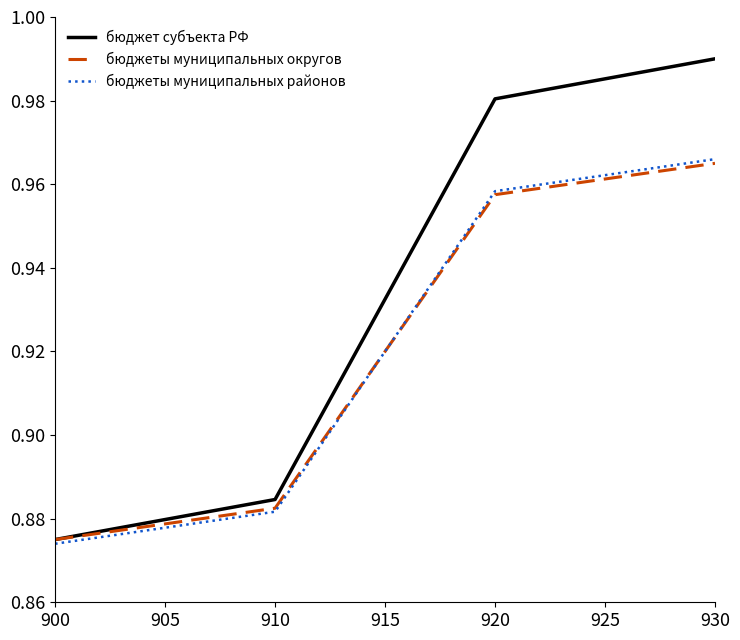

Which series has the largest range (max minus min)?

бюджет субъекта РФ